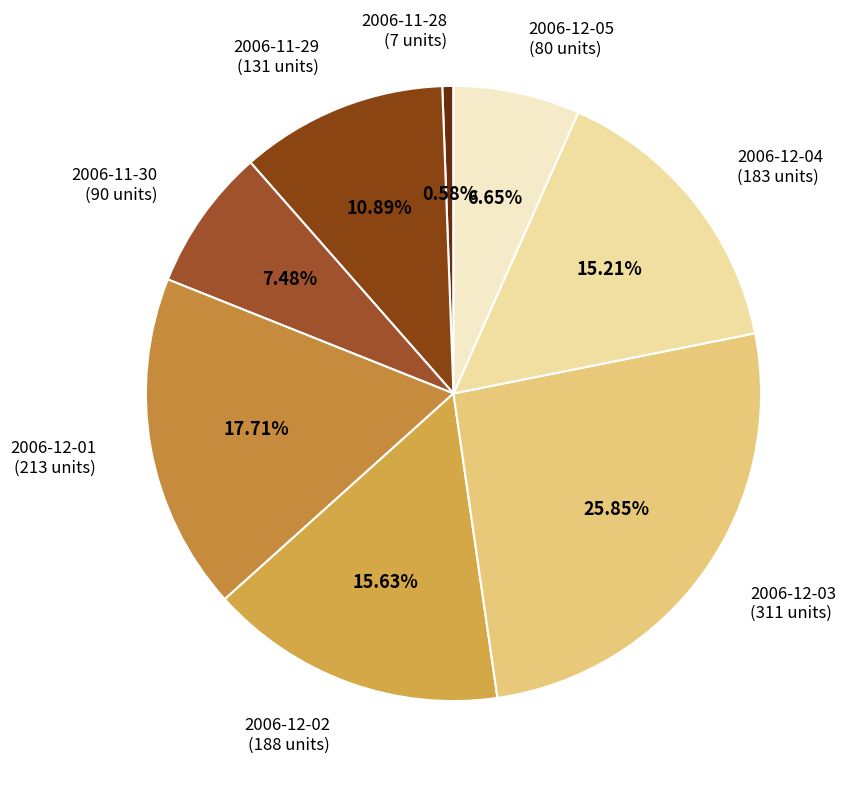

Which slice is the largest?

2006-12-03 (311 units)